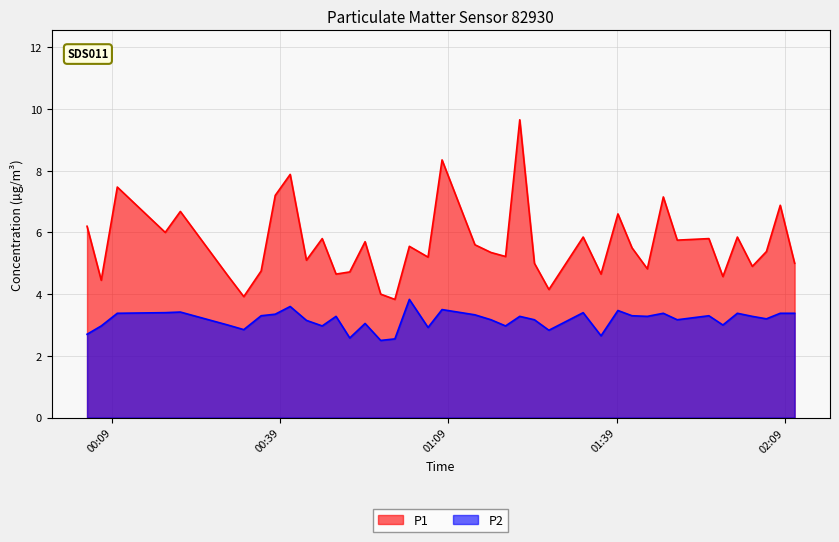

Which series has the largest range (max minus min)?

P1